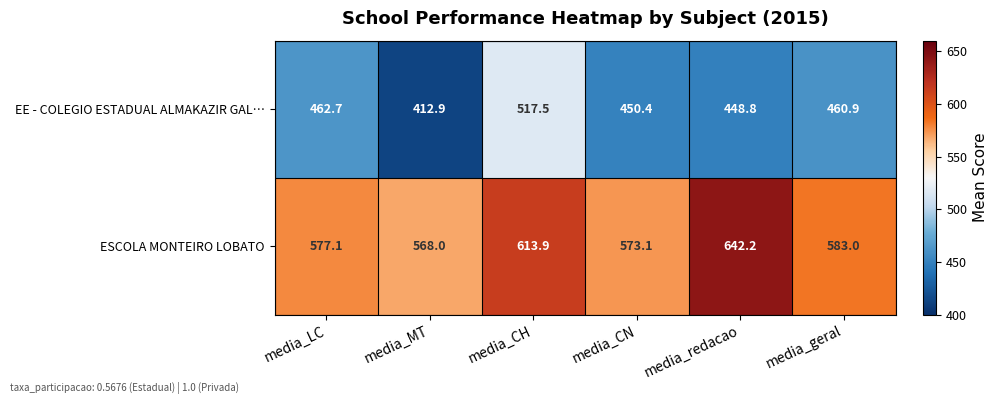

Reading left to right, list all the values displayed in this chart.

EE - COLEGIO ESTADUAL ALMAKAZIR GAL…: 462.7	412.9	517.5	450.4	448.8	460.9
ESCOLA MONTEIRO LOBATO: 577.1	568.0	613.9	573.1	642.2	583.0